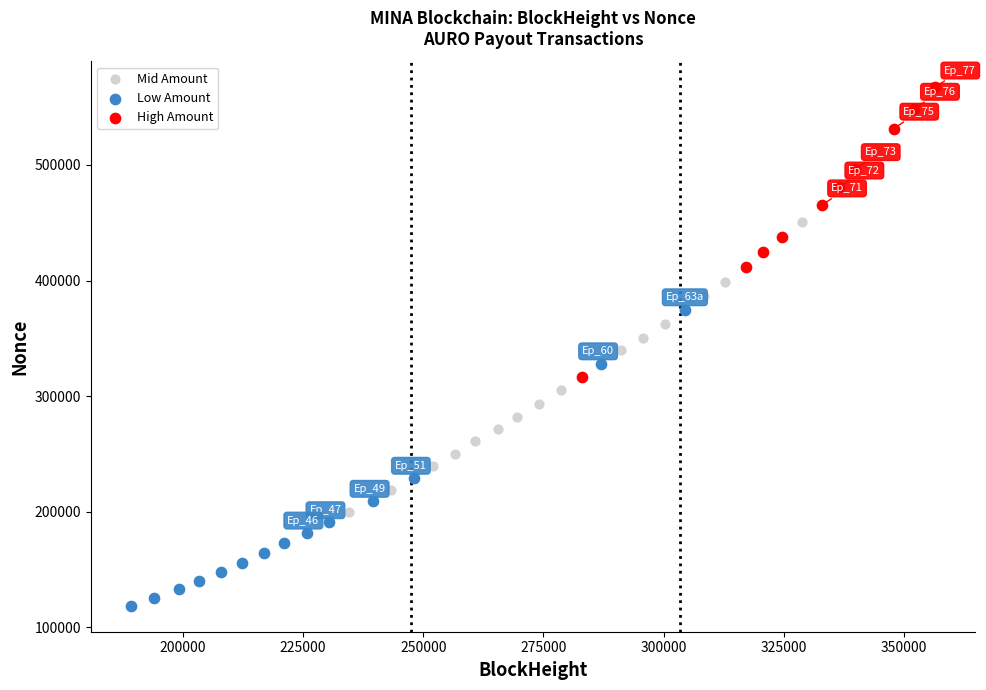

Which series has the largest Y range (max minus min)?

Mid Amount